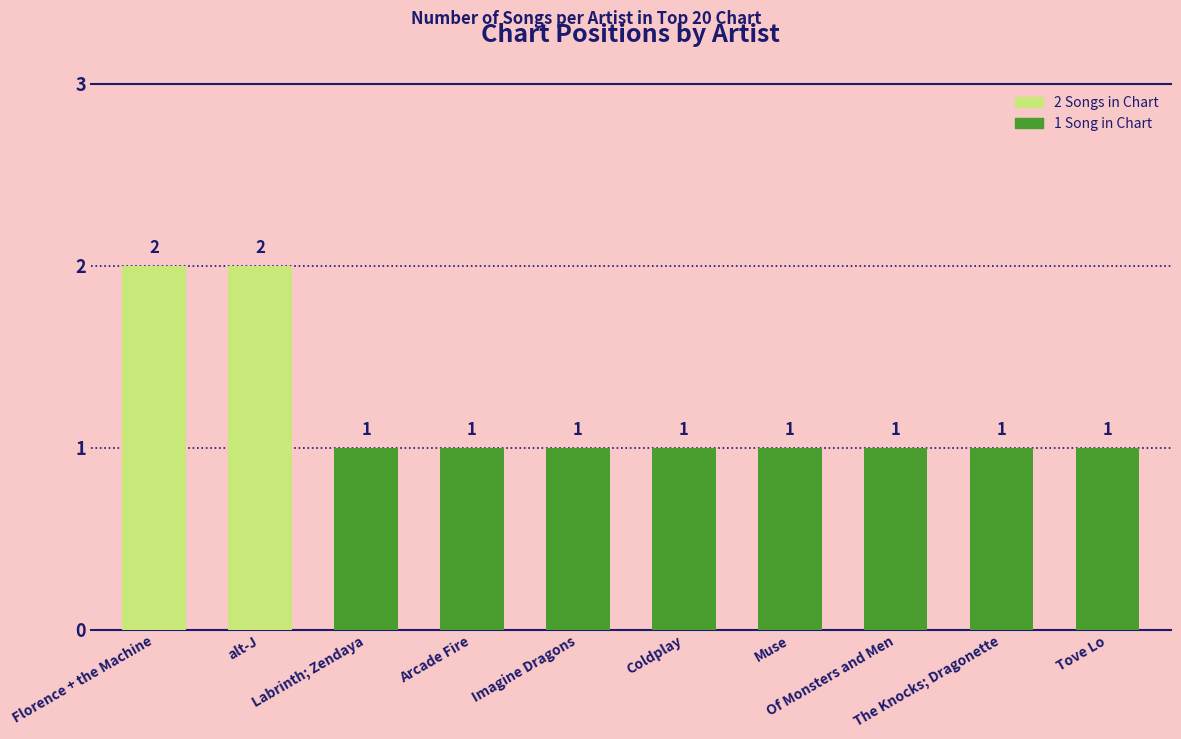

Reading right to left, list all the values displayed in this chart.

1	1	1	1	1	1	1	1	2	2